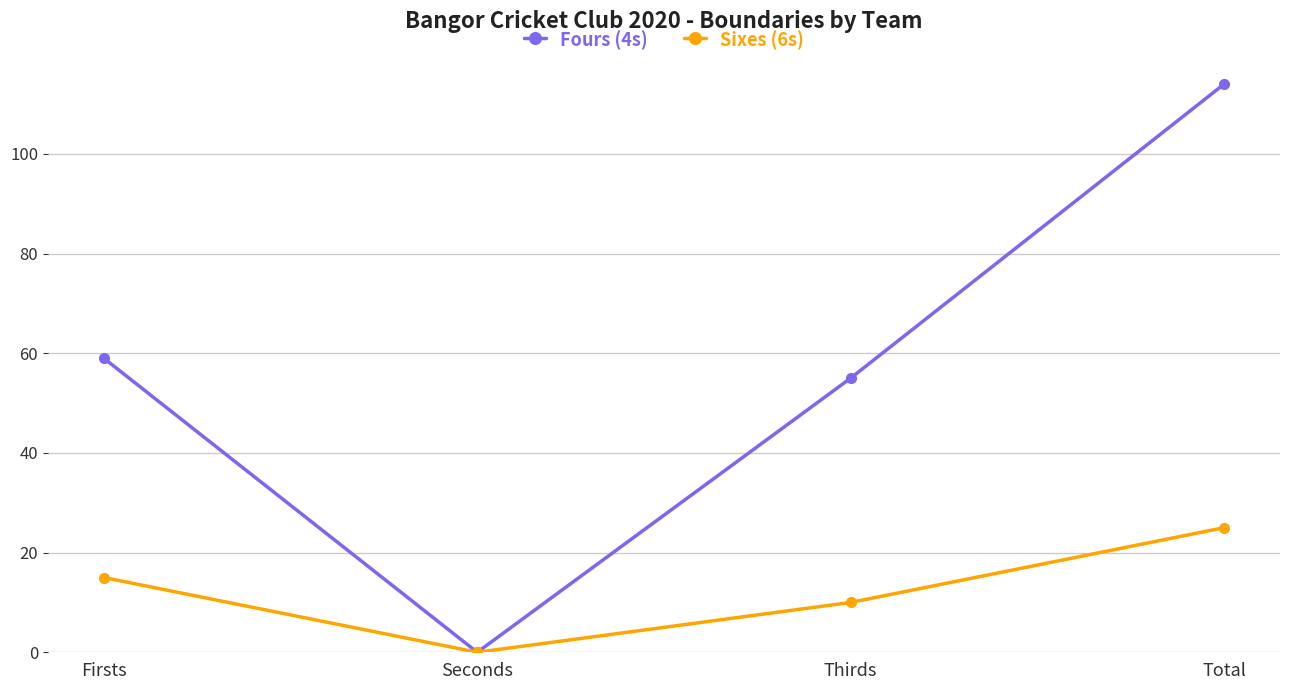

Is it true that Sixes (6s) equals 0 at Seconds?

True